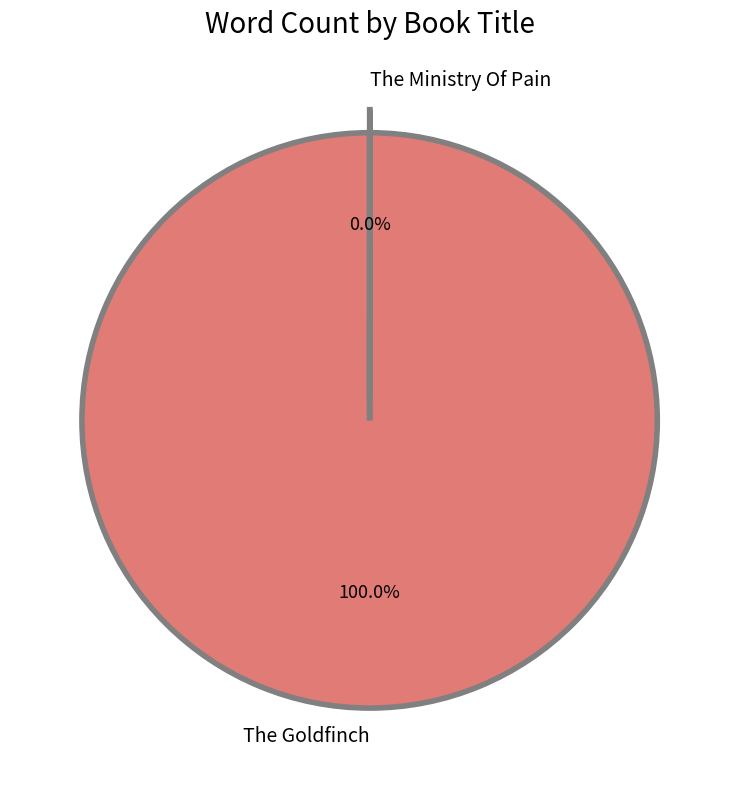

What is the largest slice in the pie chart?

The Goldfinch